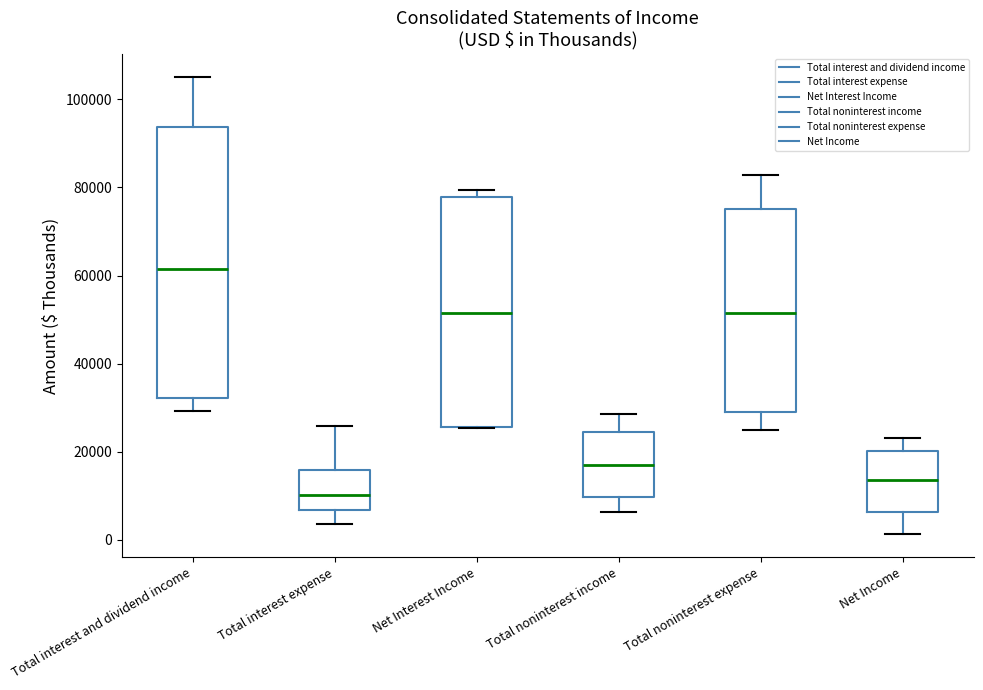

Where is the lower edge of the box for Total noninterest expense on the y-axis? The values are not printed on the chart, so give them approximately, as read against the axis.

30000